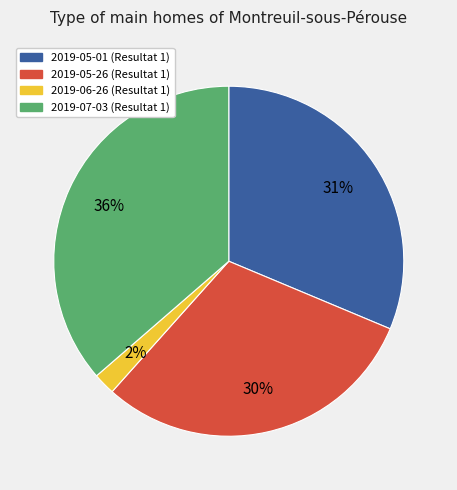

Which slice is the smallest?

2019-06-26